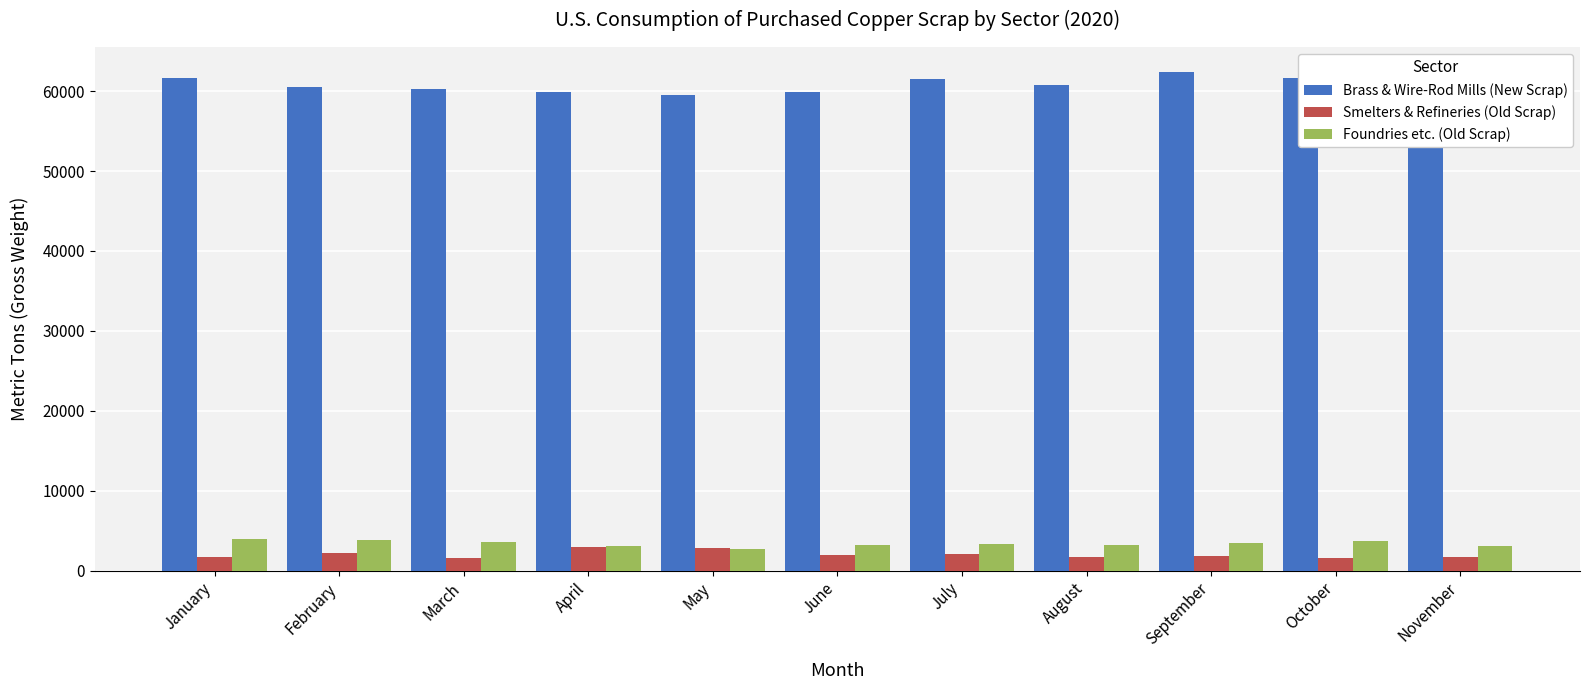

What is the lowest value of the Foundries etc. (Old Scrap) series?

2760